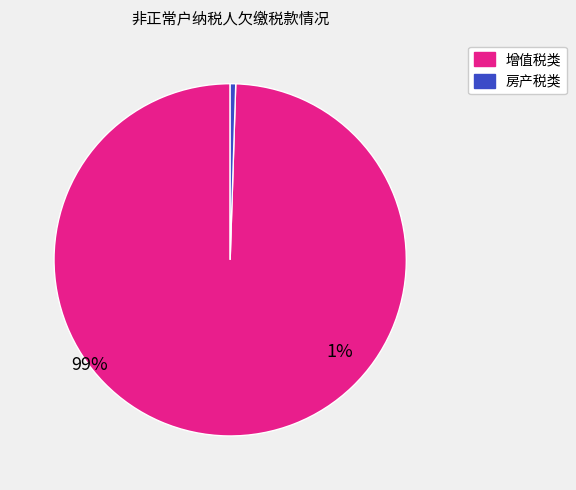

Which has a higher value, 房产税类 or 增值税类?

增值税类